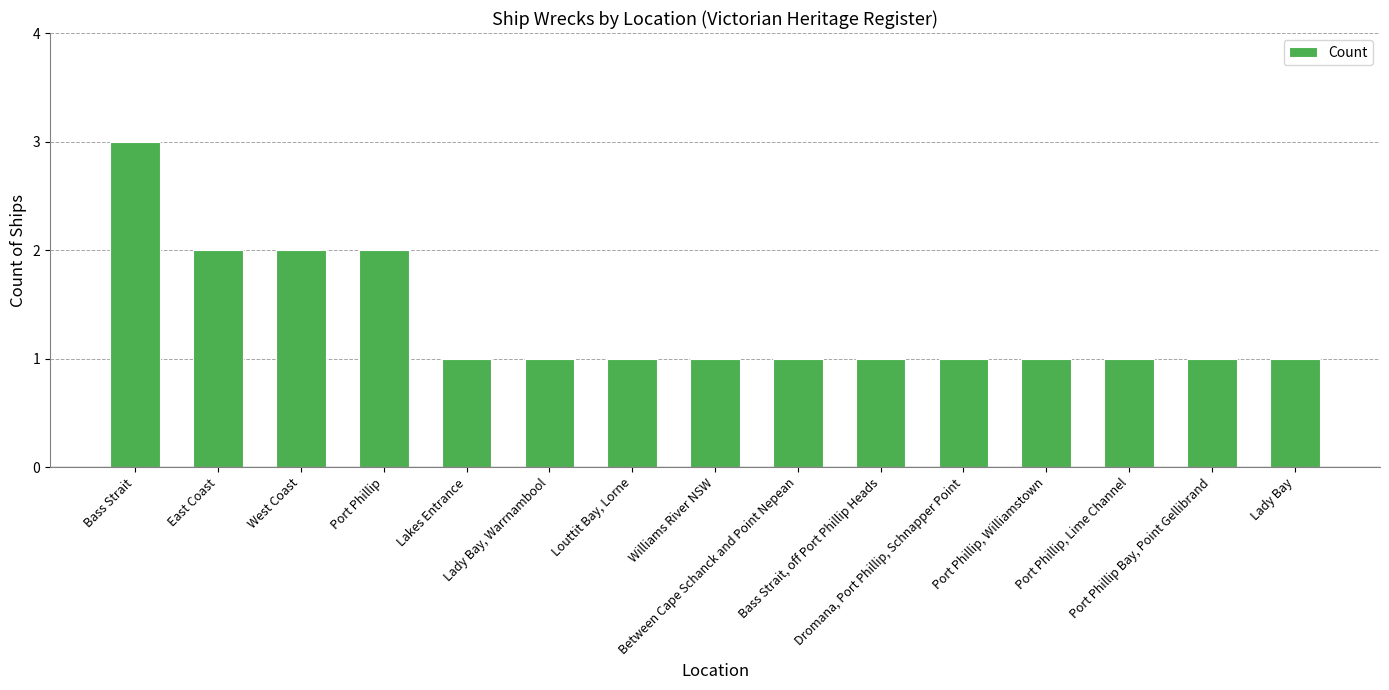

What is the greatest value displayed?

3